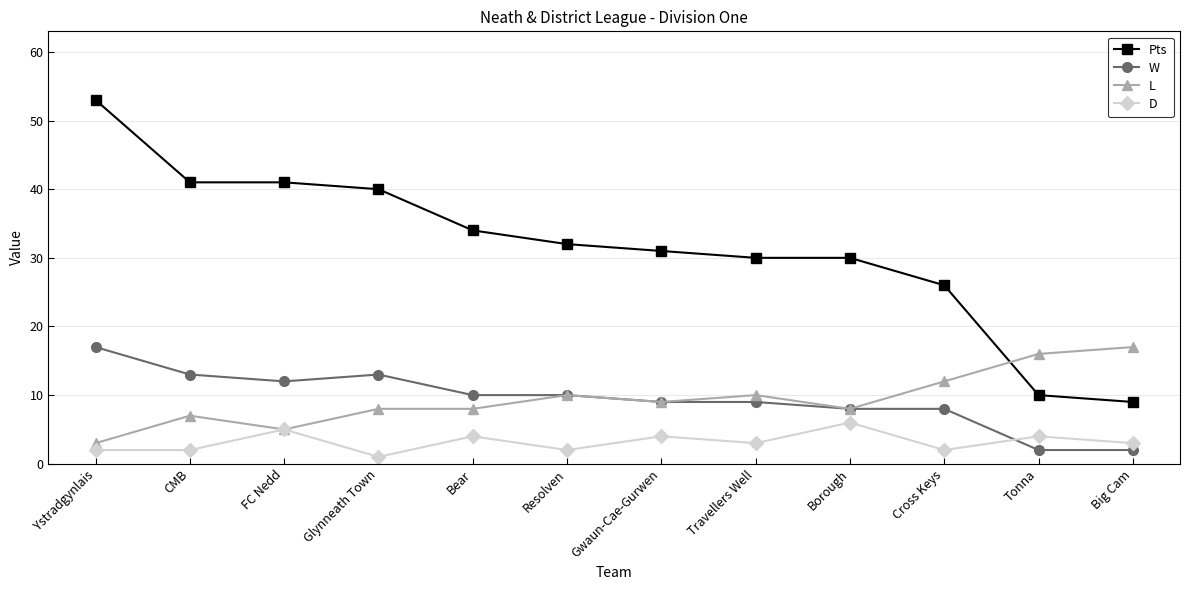

How many data points does each series have?

12